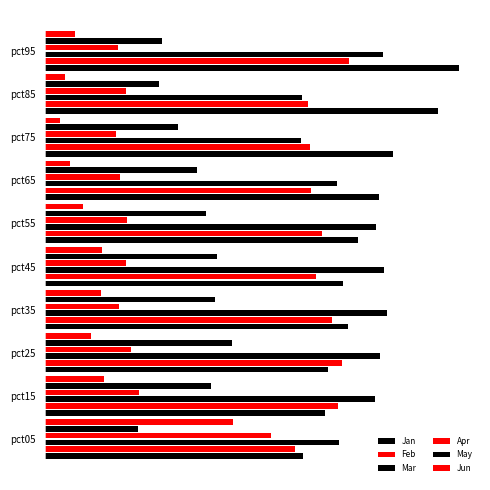

What is the sum of all Jun values?

2.8